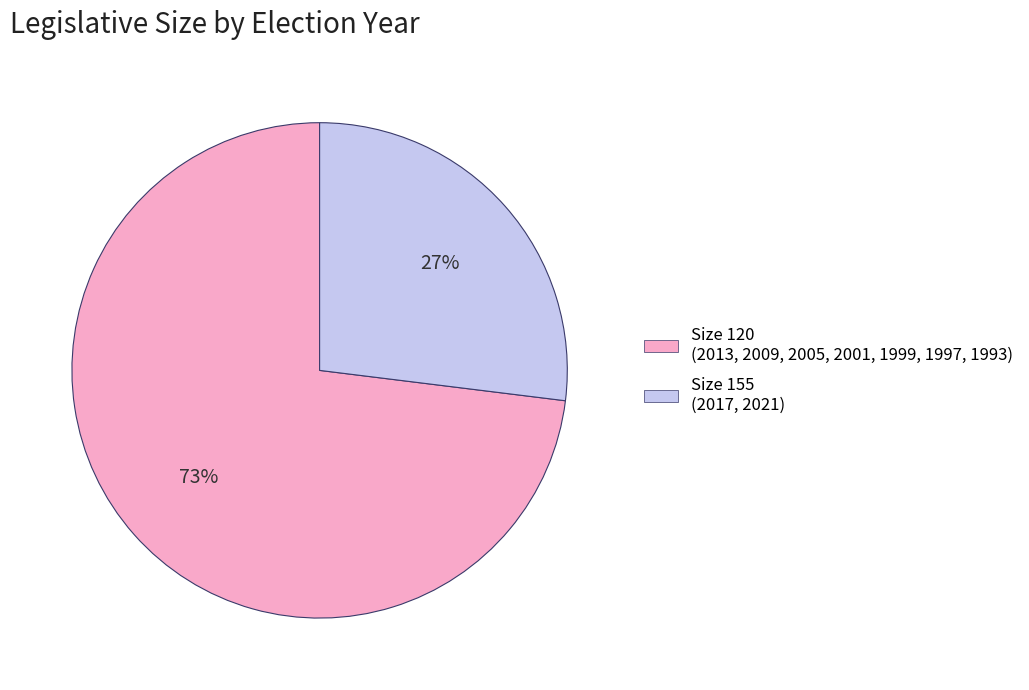

To the nearest percent, what is the average slice percentage?

50%